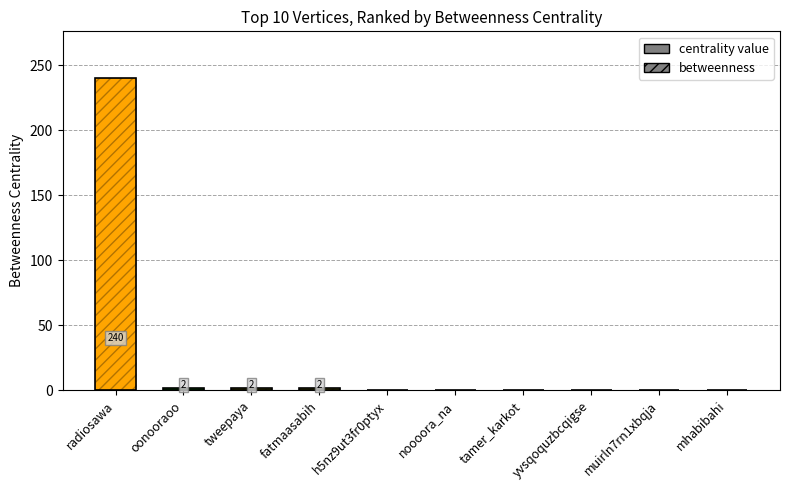

How many distinct data groups are displayed?

1